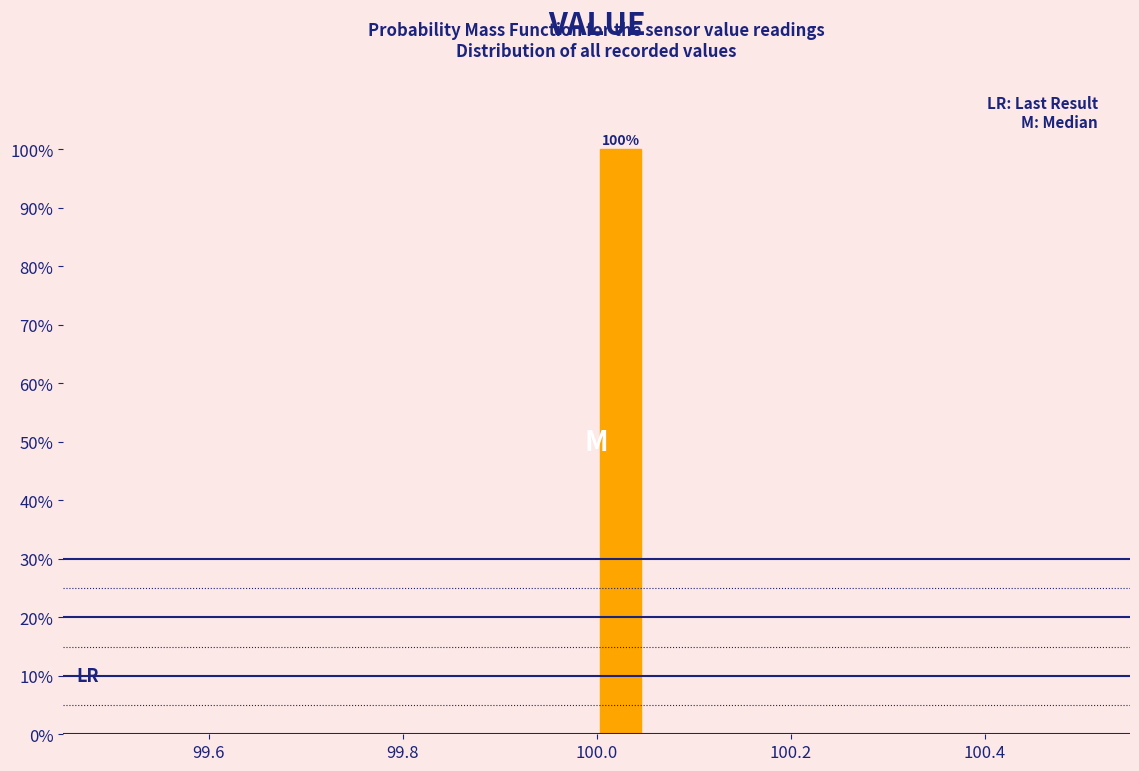

Around what value on the x-axis is the tallest bar? Give the approximate position of its centre, as read against the axis.

100.02